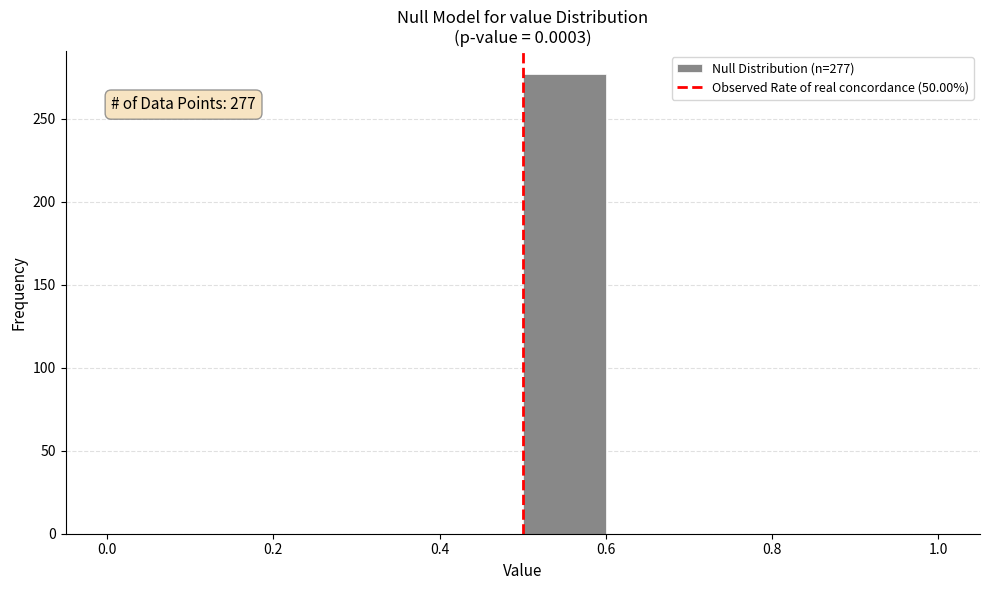

Which range on the x-axis has the tallest bar?

0.5 to 0.6